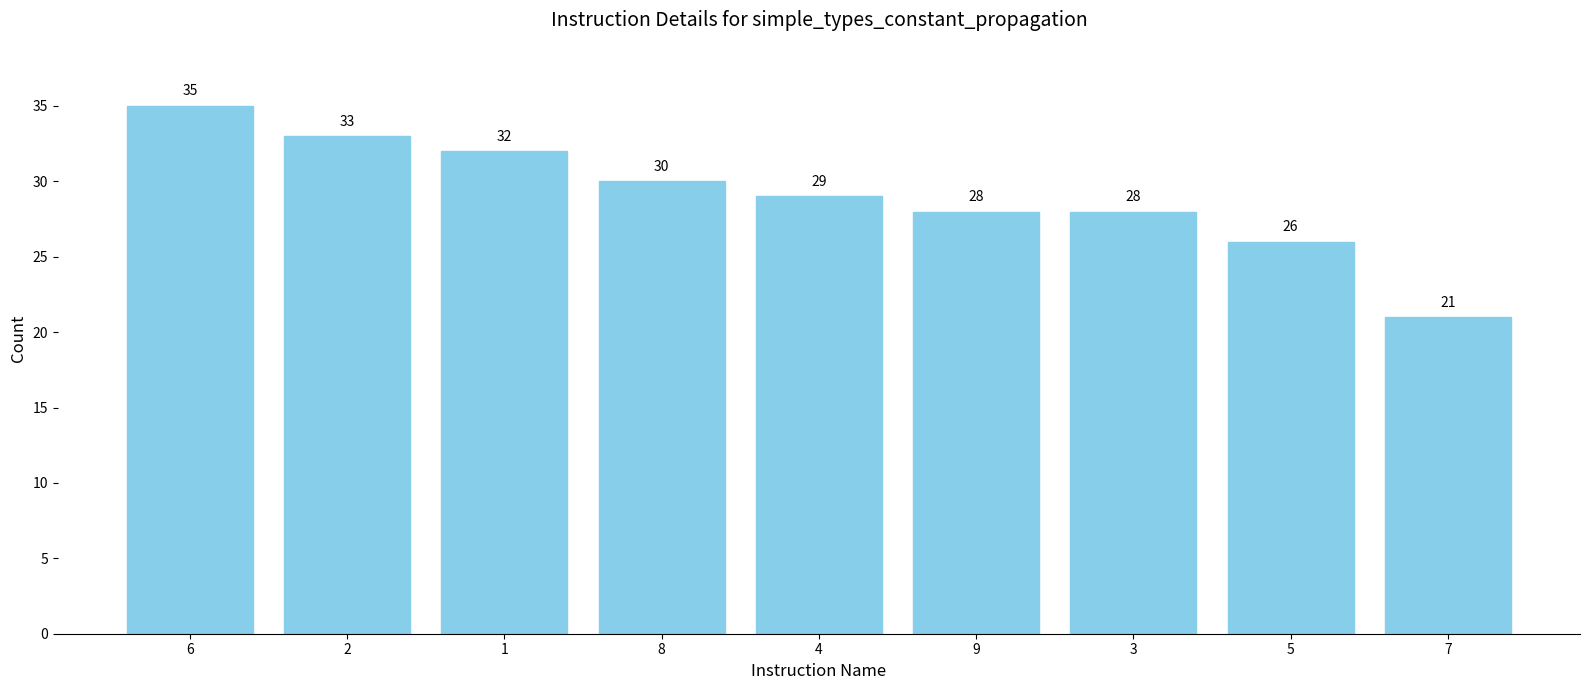

Reading left to right, transcribe all the data shown in this chart.

6=35	2=33	1=32	8=30	4=29	9=28	3=28	5=26	7=21